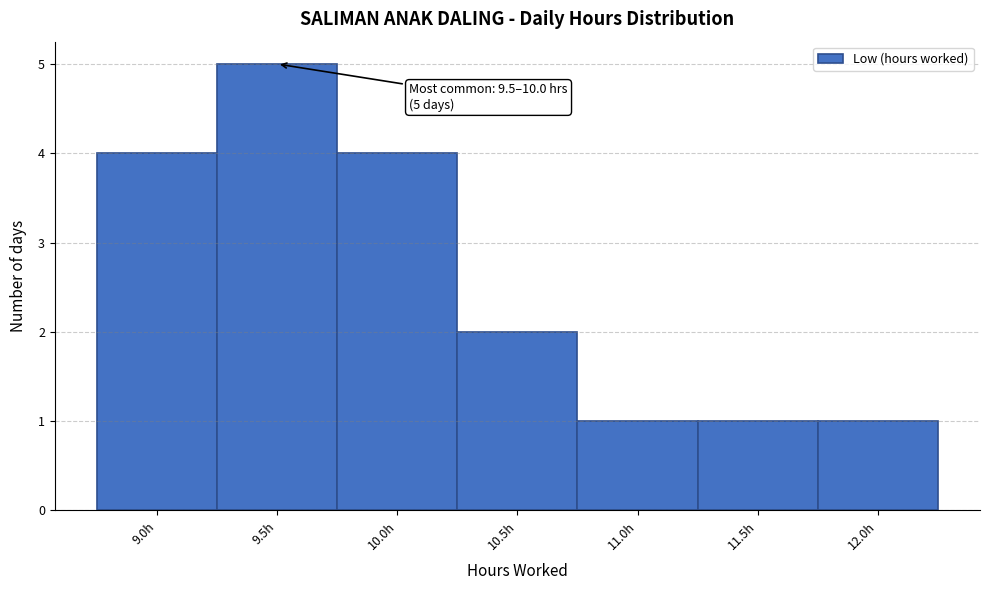

Reading left to right, list all the values displayed in this chart.

4	5	4	2	1	1	1